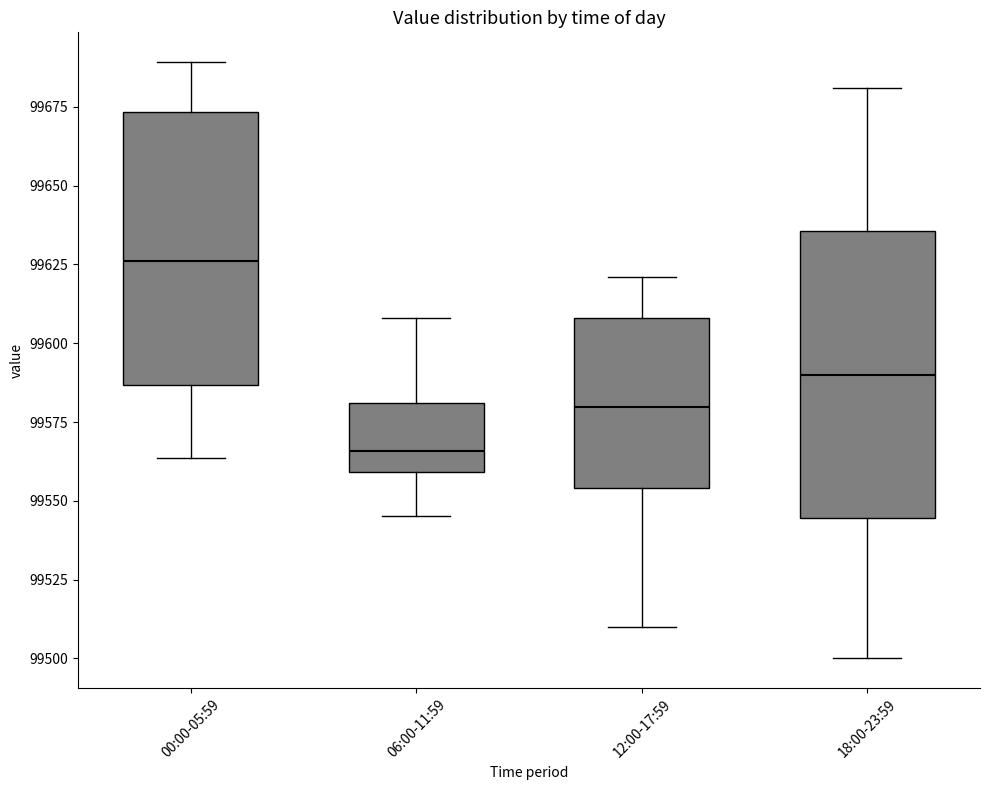

Reading left to right, transcribe this box plot: for each box, give where its median line is, the range the box spans, and where its two whiskers end, as read against the y-axis. The values are not printed on the chart, so give them approximately, as read against the axis.

00:00-05:59: median 99625, box 99585 to 99675, whiskers 99565 to 99690
06:00-11:59: median 99565, box 99560 to 99580, whiskers 99545 to 99610
12:00-17:59: median 99580, box 99555 to 99610, whiskers 99510 to 99620
18:00-23:59: median 99590, box 99545 to 99635, whiskers 99500 to 99680